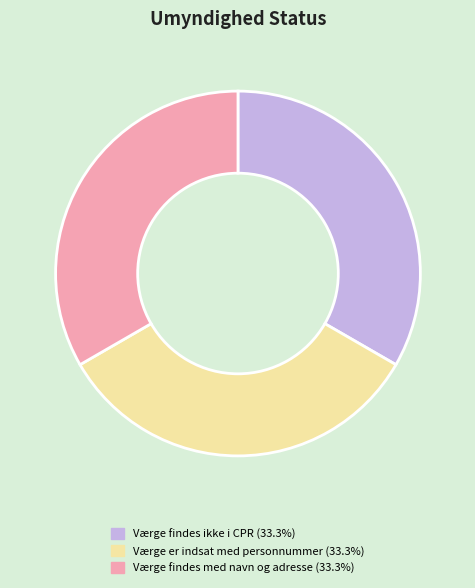

Combined, do Værge findes ikke i CPR and Værge er indsat med personnummer account for over 50%?

Yes